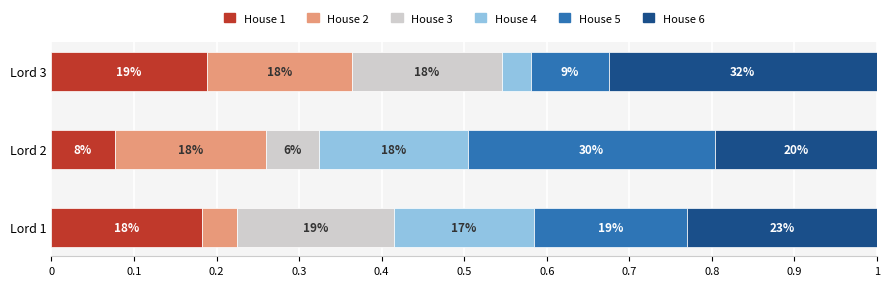

What are all the series names shown in the legend?

House 1, House 2, House 3, House 4, House 5, House 6